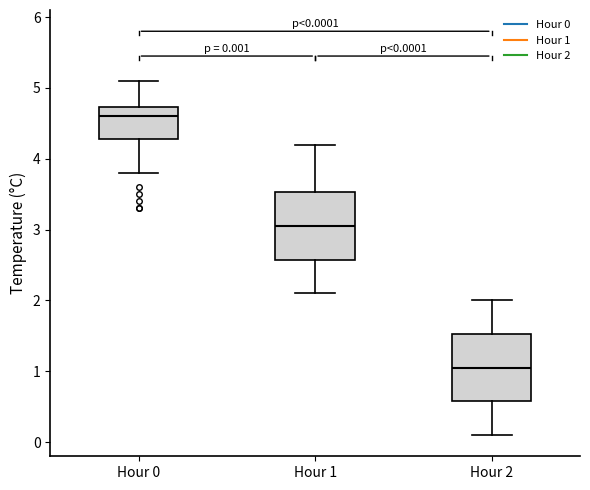

Which box has the highest median line?

Hour 0